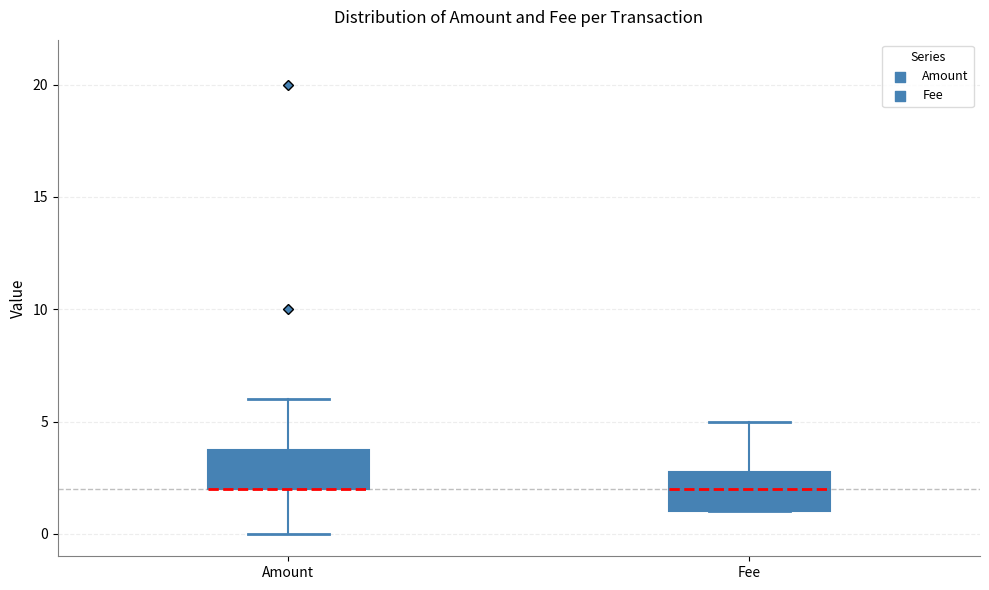

Reading left to right, read every box against the y-axis: the position of its median line, the range the box covers, and the ends of its whiskers. The values are not printed on the chart, so give them approximately, as read against the axis.

Amount: median 2 (drawn on the box's lower edge), box 2 to 4, whiskers 0 to 6
Fee: median 2, box 1 to 3, whiskers 1 to 5